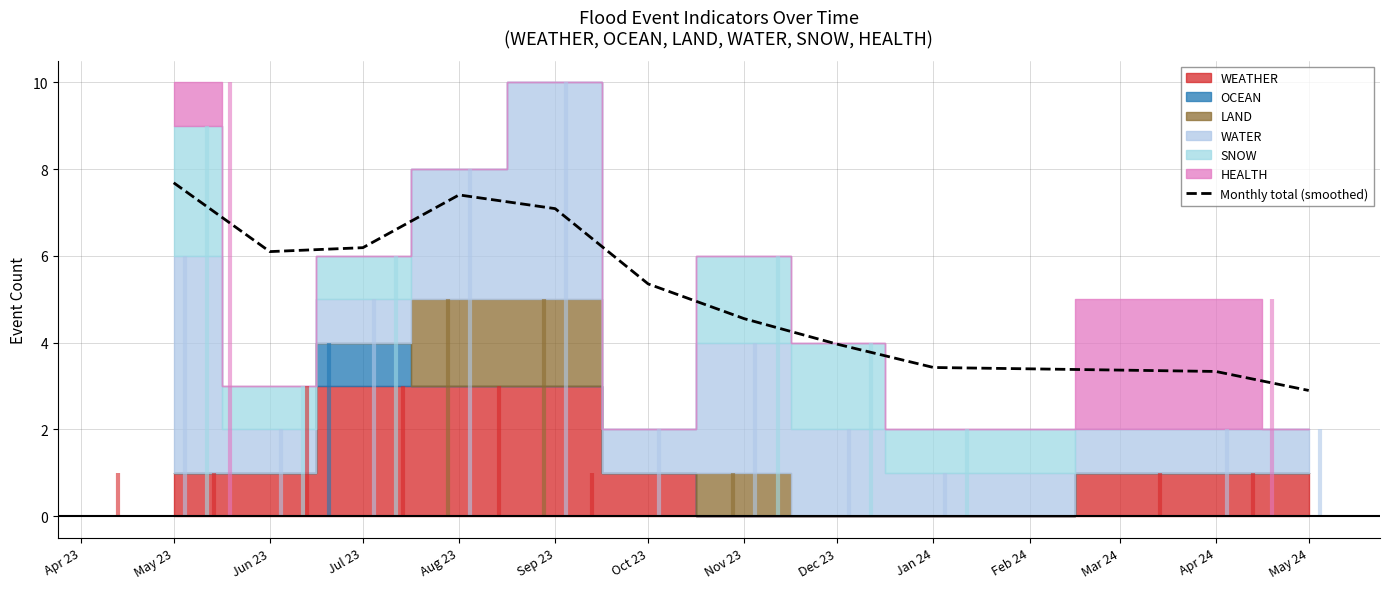

At which label does Monthly total (smoothed) first exceed 5?

May 23